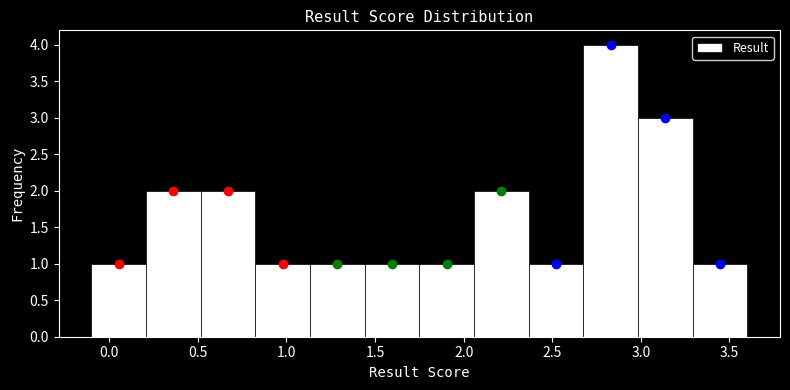

Which range on the x-axis has the tallest bar?

2.70 to 3.00